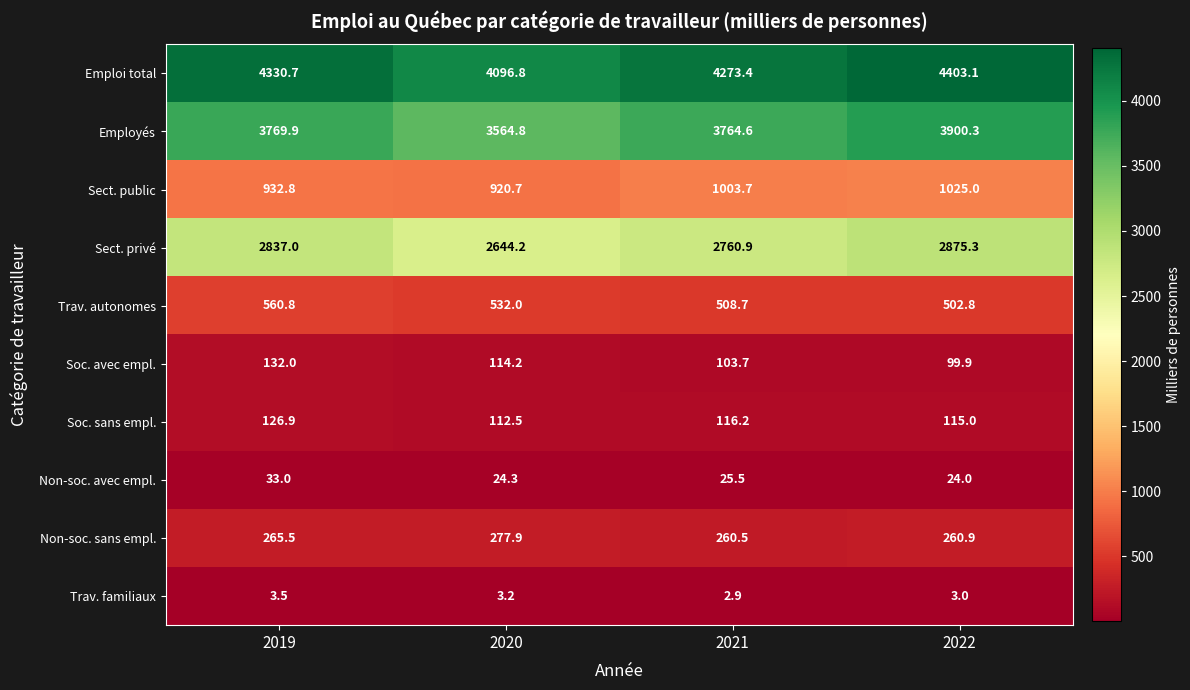

What is the sum of all Emploi total values?

17104.0